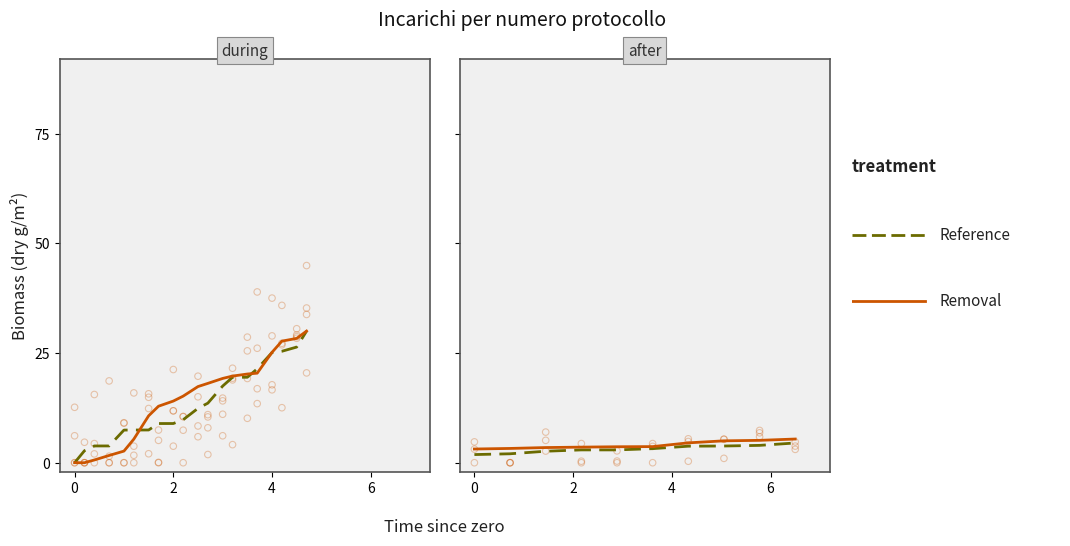

Which series has the largest total across all categories?

Removal